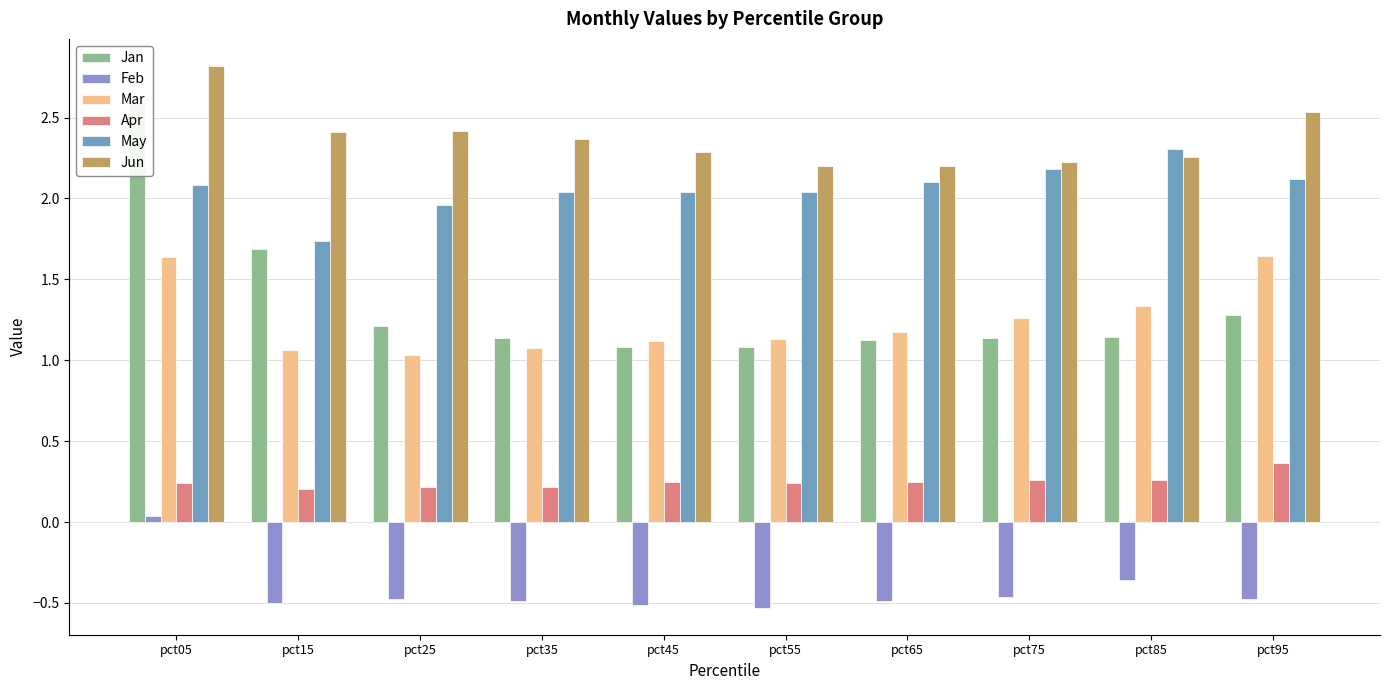

True or false: May has a value of 2.9 at pct25.

False